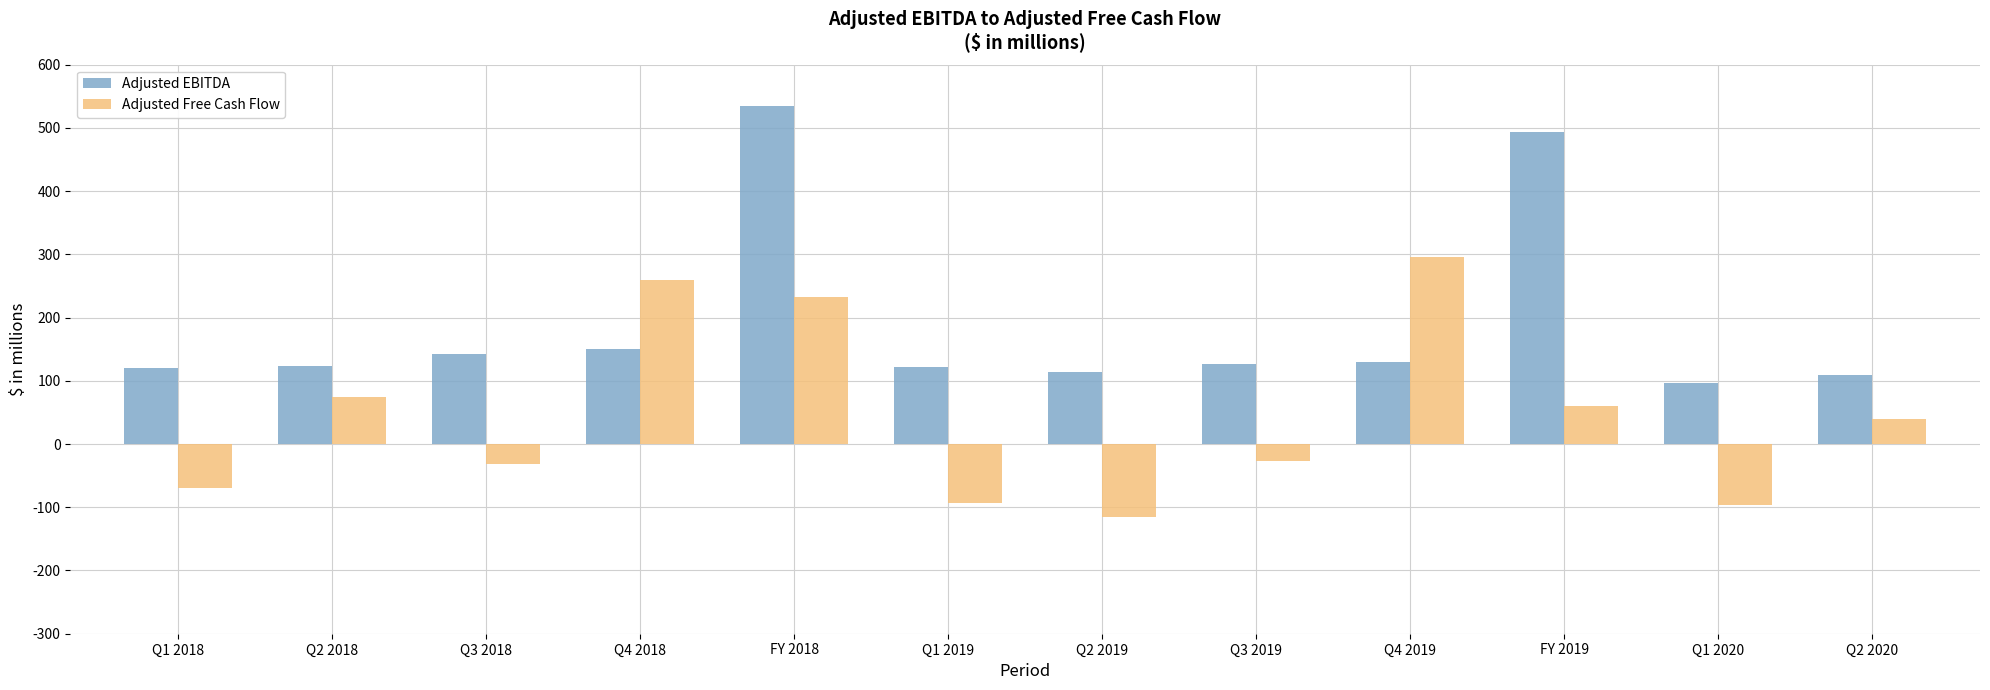

What is the label of the 12th bar from the right?

Q1 2018